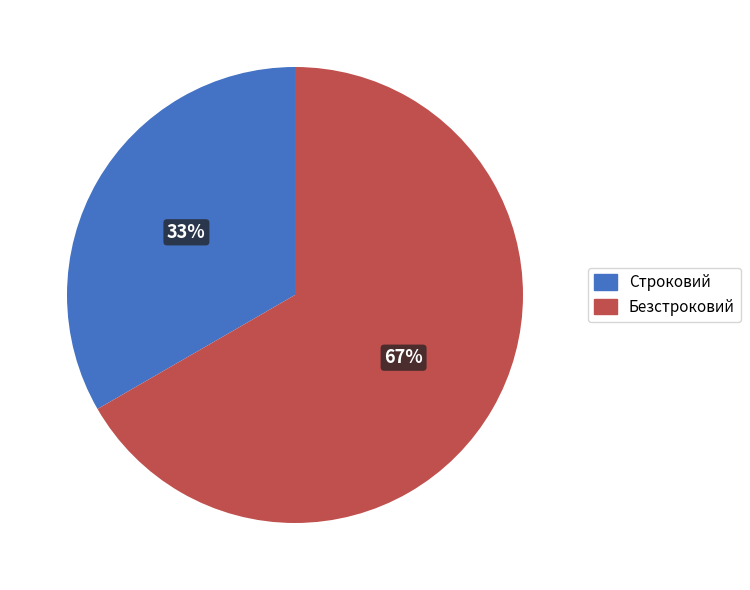

Does any single category account for the majority?

Yes